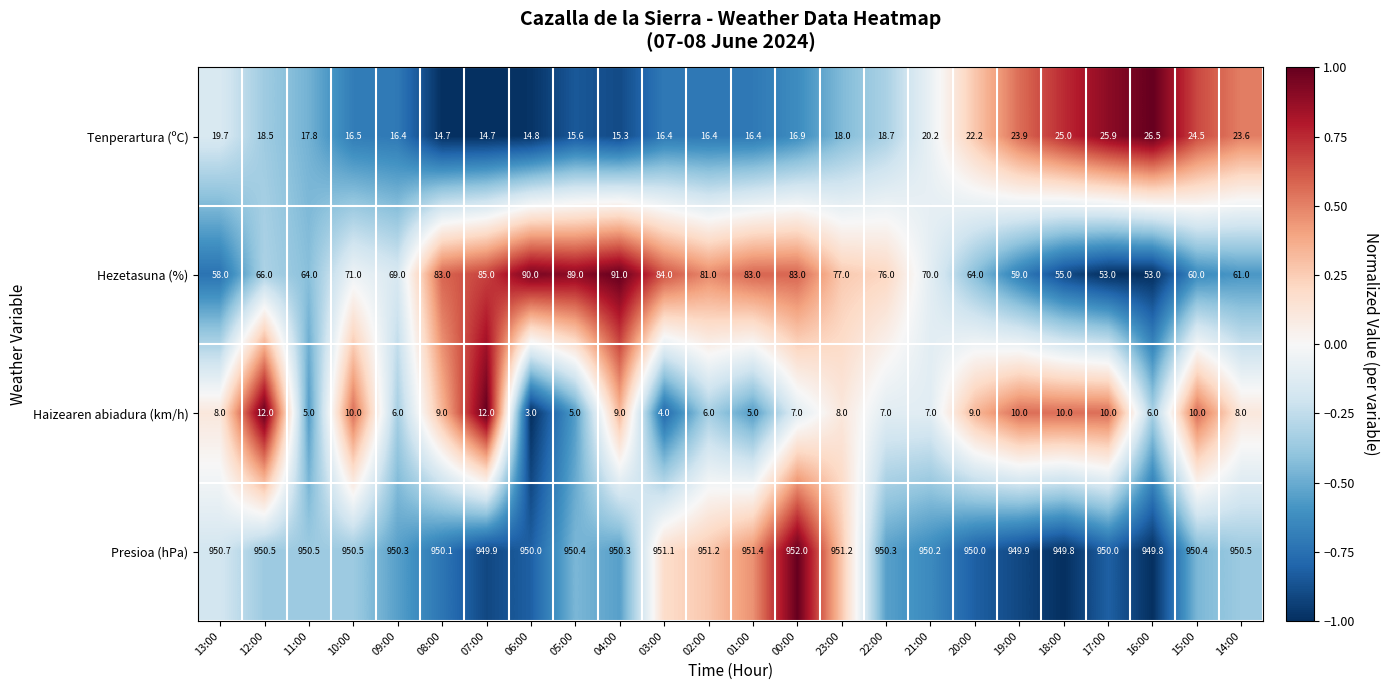

What is the lowest value of the Haizearen abiadura (km/h) series?

3.0